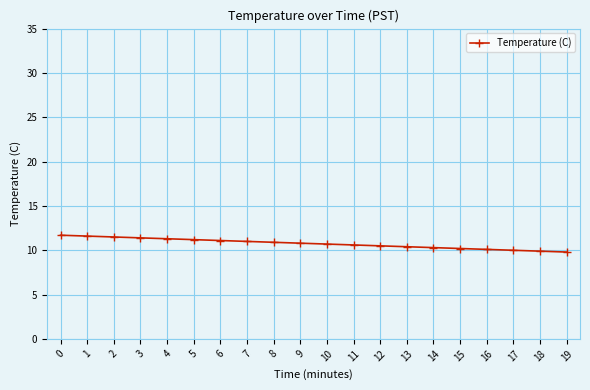

Approximately how many times larger is the value at 12 compared to 10?

1.0